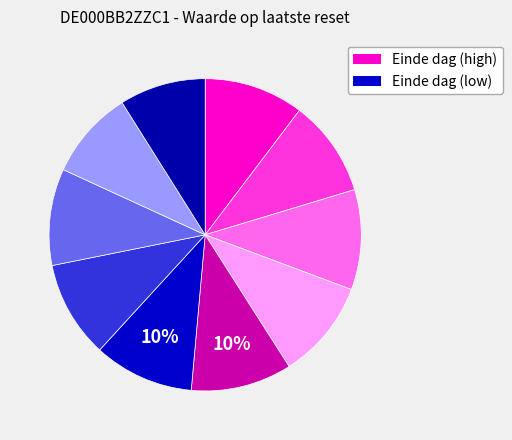

How many slices are in this pie chart?

10